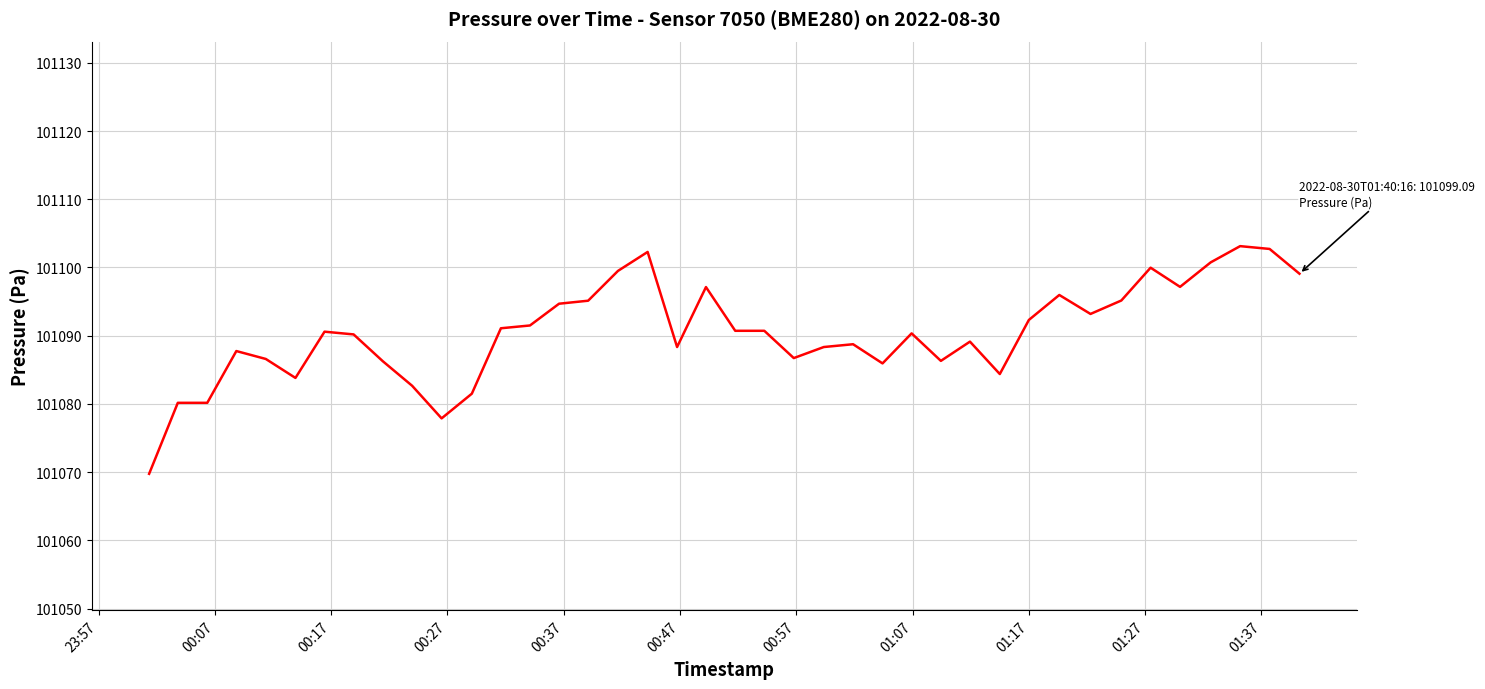

What is the greatest value displayed?

101103.1